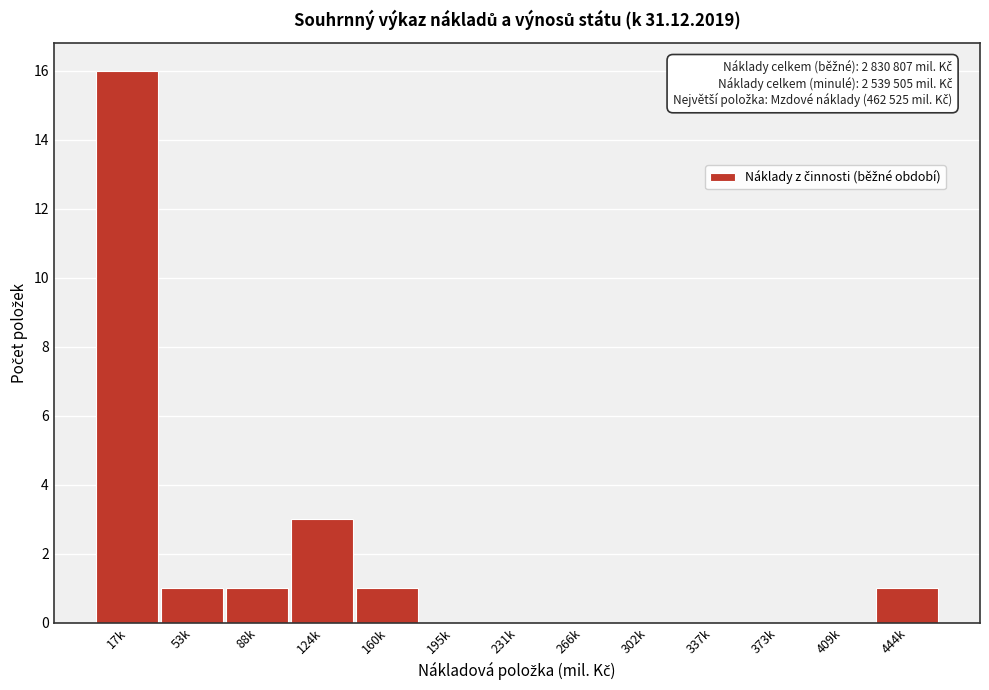

Reading left to right, what are all the values shown in this chart?

17k=16	53k=1	88k=1	124k=3	160k=1	195k=0	231k=0	266k=0	302k=0	337k=0	373k=0	409k=0	444k=1